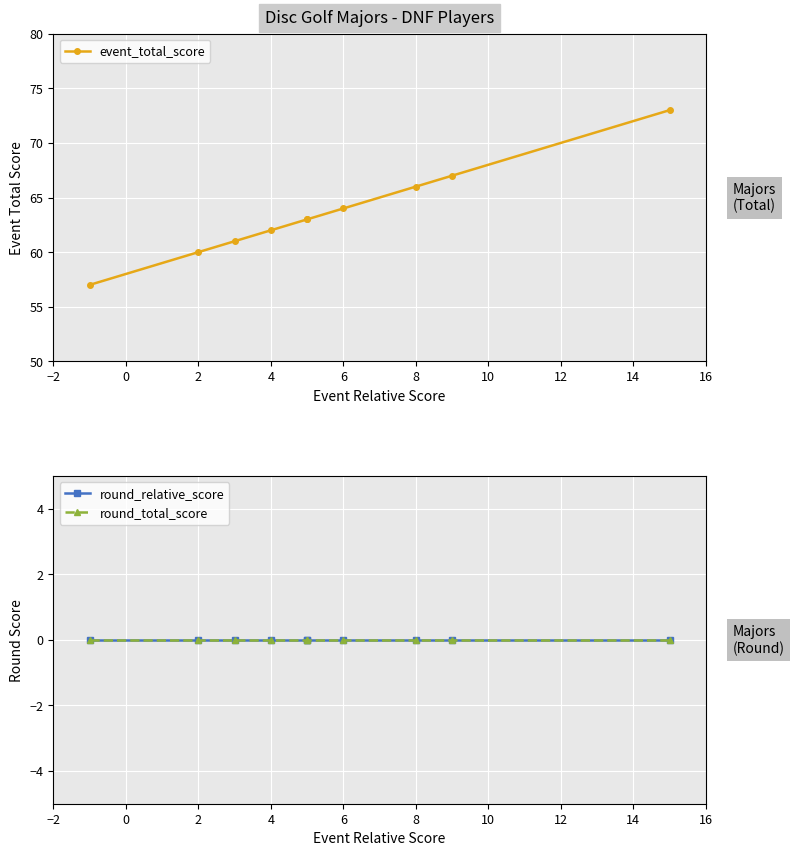

True or false: event_total_score and round_relative_score intersect in this chart.

False